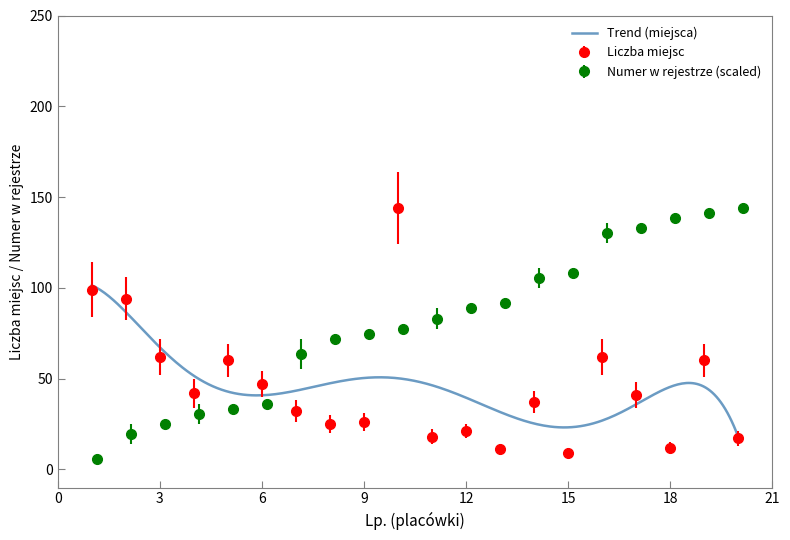

Between 18 and 3, which is larger?

3